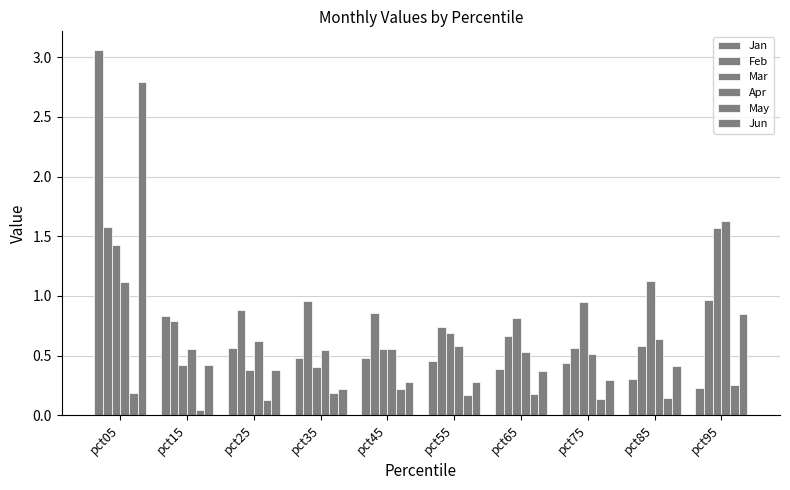

Reading left to right, transcribe all the data shown in this chart.

Jan: 3.1	0.8	0.6	0.5	0.5	0.5	0.4	0.4	0.3	0.2
Feb: 1.6	0.8	0.9	1.0	0.9	0.7	0.7	0.6	0.6	1.0
Mar: 1.4	0.4	0.4	0.4	0.6	0.7	0.8	1.0	1.1	1.6
Apr: 1.1	0.6	0.6	0.6	0.6	0.6	0.5	0.5	0.6	1.6
May: 0.2	0.0	0.1	0.2	0.2	0.2	0.2	0.1	0.1	0.3
Jun: 2.8	0.4	0.4	0.2	0.3	0.3	0.4	0.3	0.4	0.9